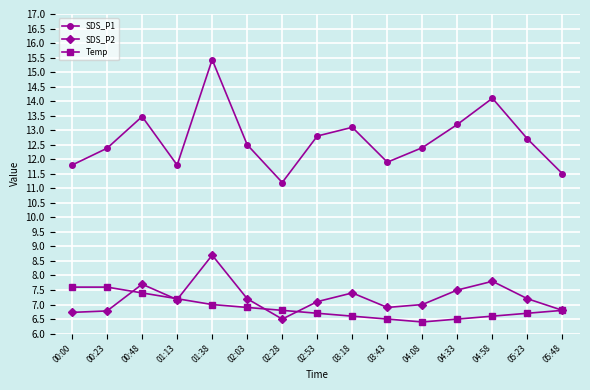

What is the sum of the SDS_P2 values at 04:08 and 05:48?

13.8